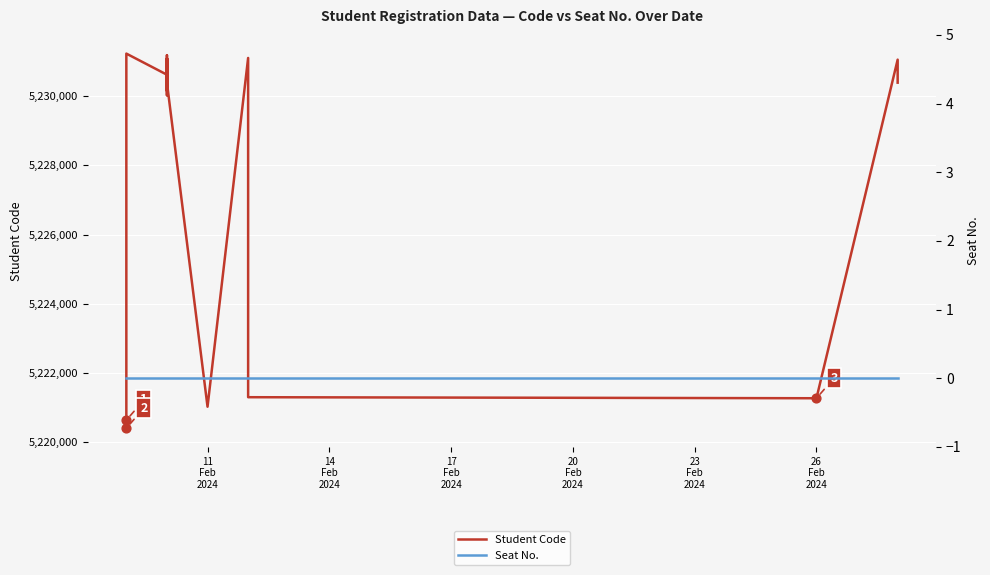

At how many categories does at least one series exceed 4261322?

37